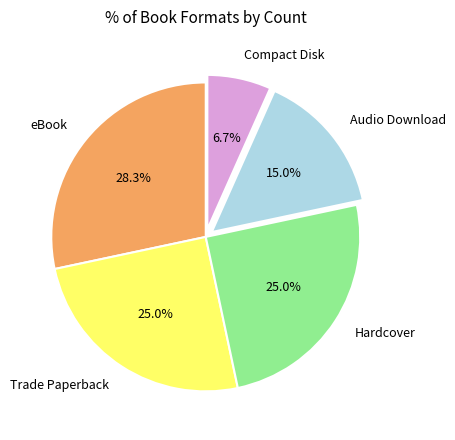

Does any single category account for the majority?

No